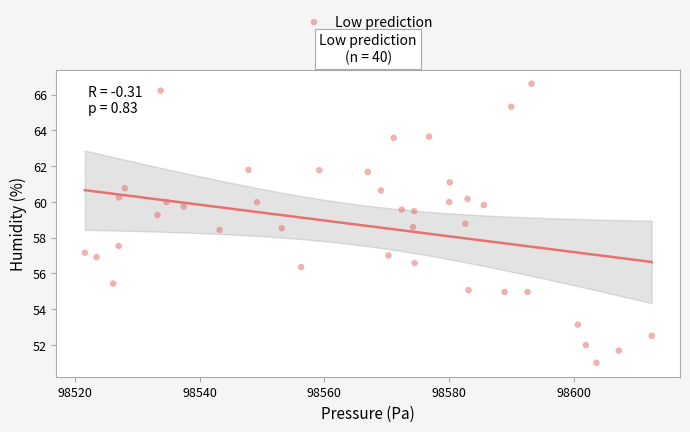

What is the range of Y values (max minus min)?

15.6